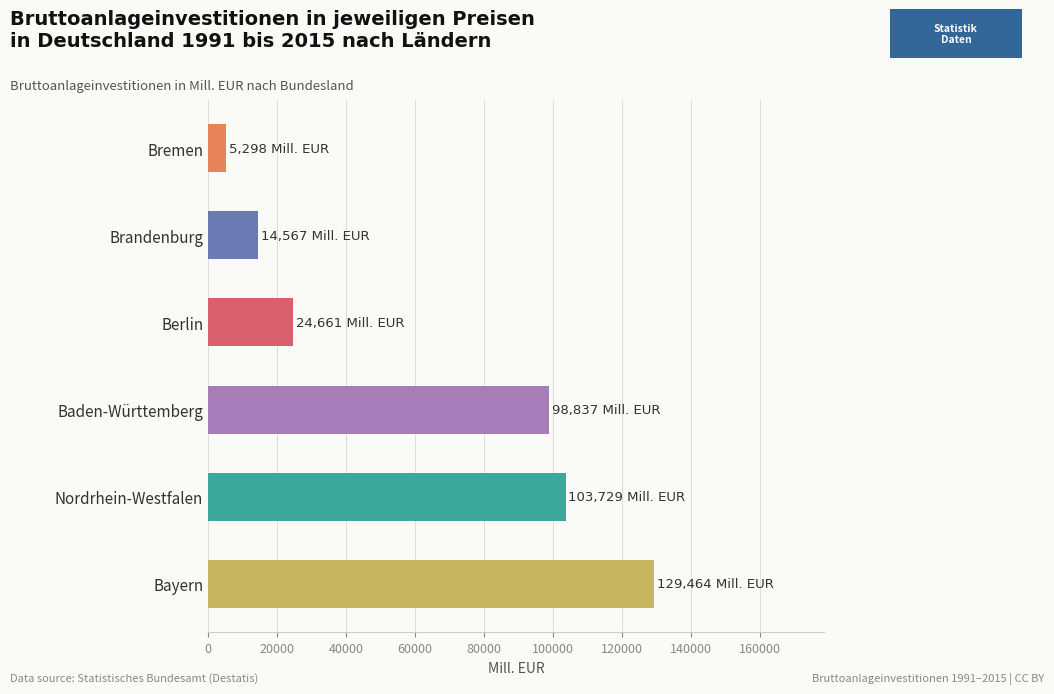

Count the number of data series in this chart.

1